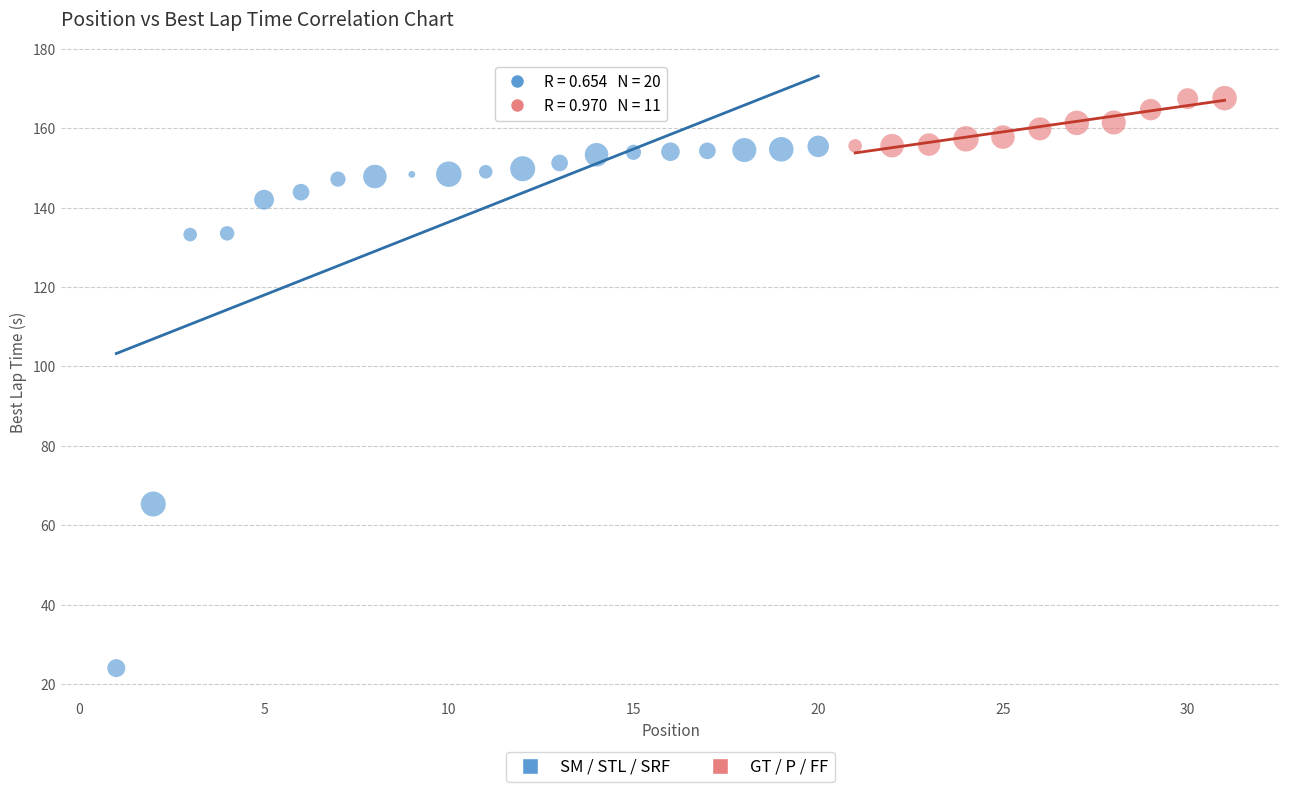

Which series contains the lowest Y value?

SM / STL / SRF